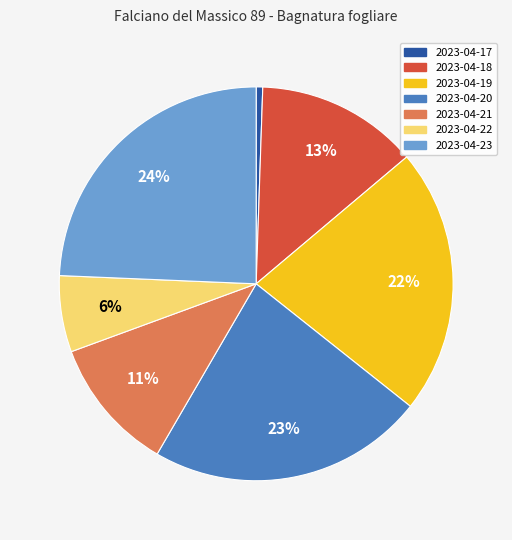

Which category has the smallest portion of the pie?

2023-04-17